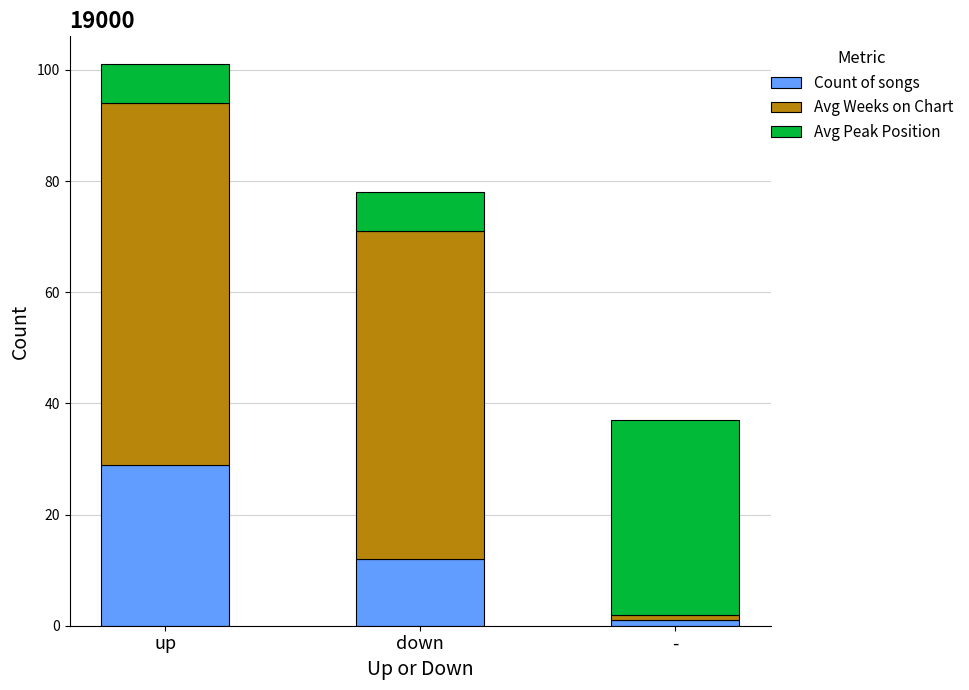

How many distinct data groups are displayed?

3